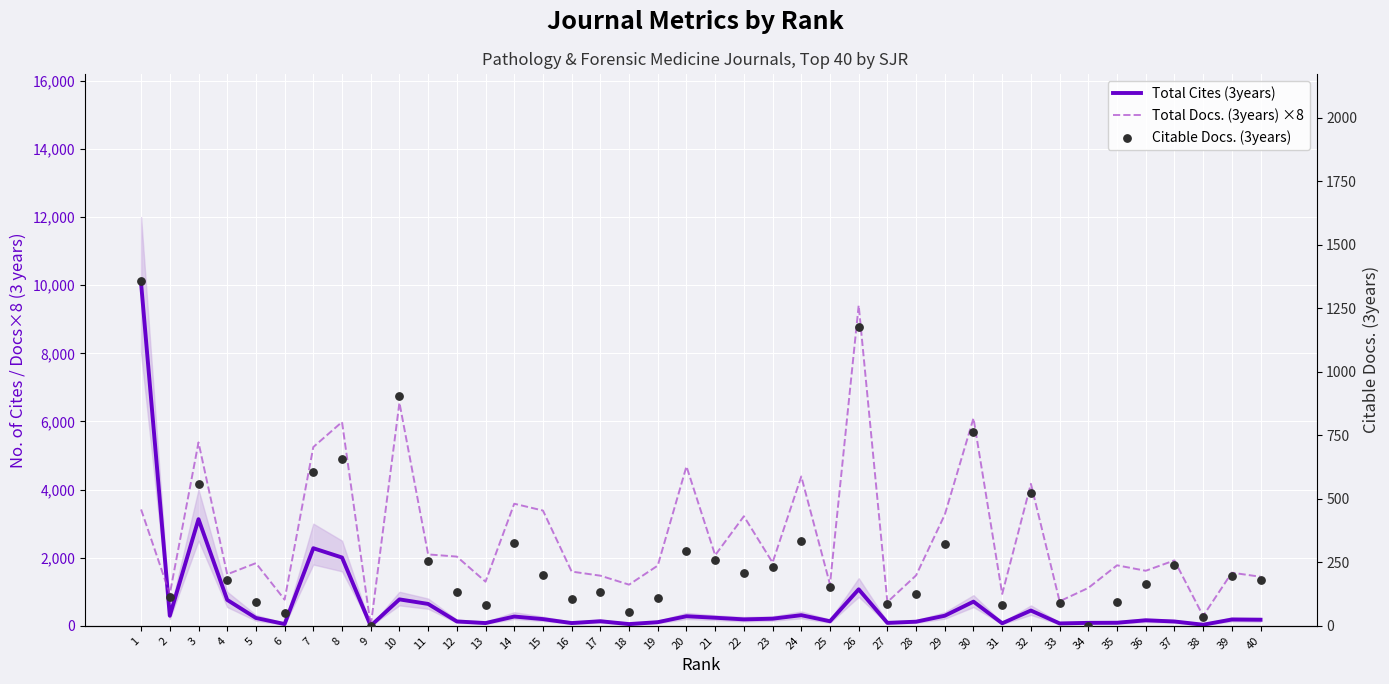

At how many categories does at least one series exceed 5260?

6